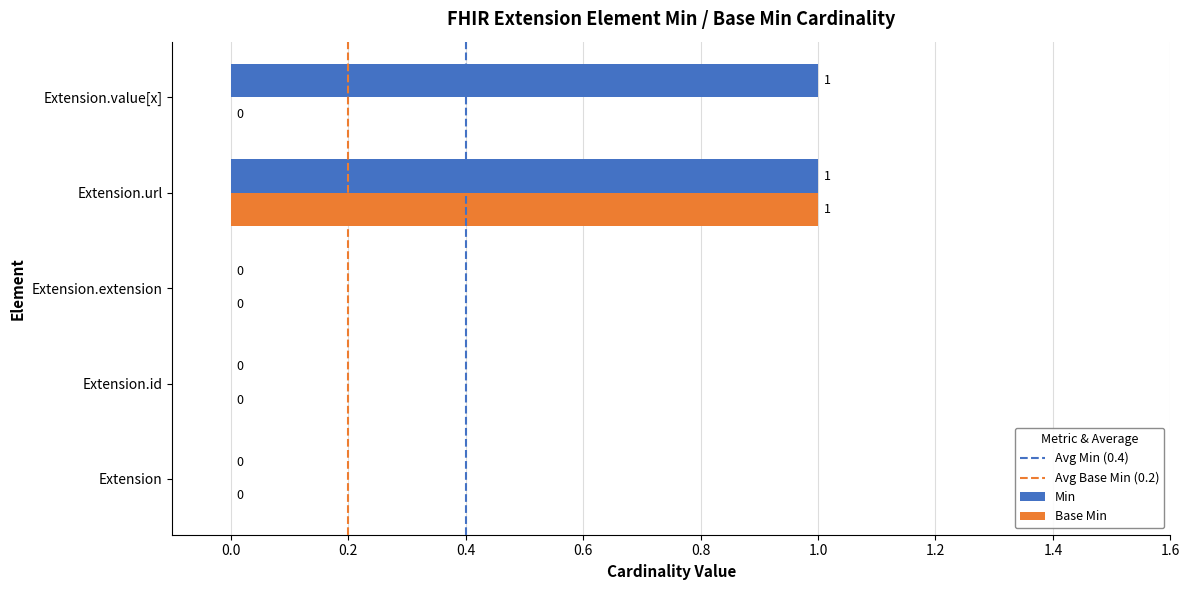

The Min series shows 0 at Extension.value[x]. True or false?

False